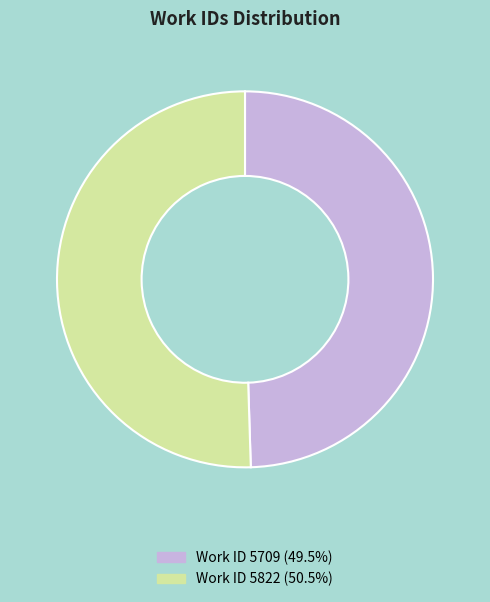

Is there any slice that represents more than half of the pie?

Yes